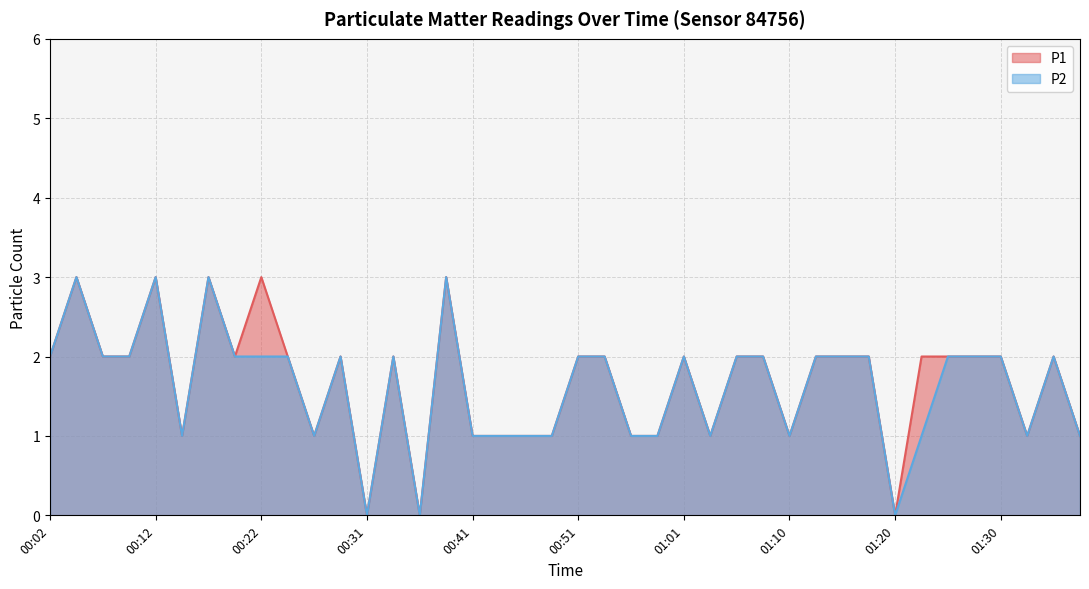

What value does the P2 series have at 01:15?

2